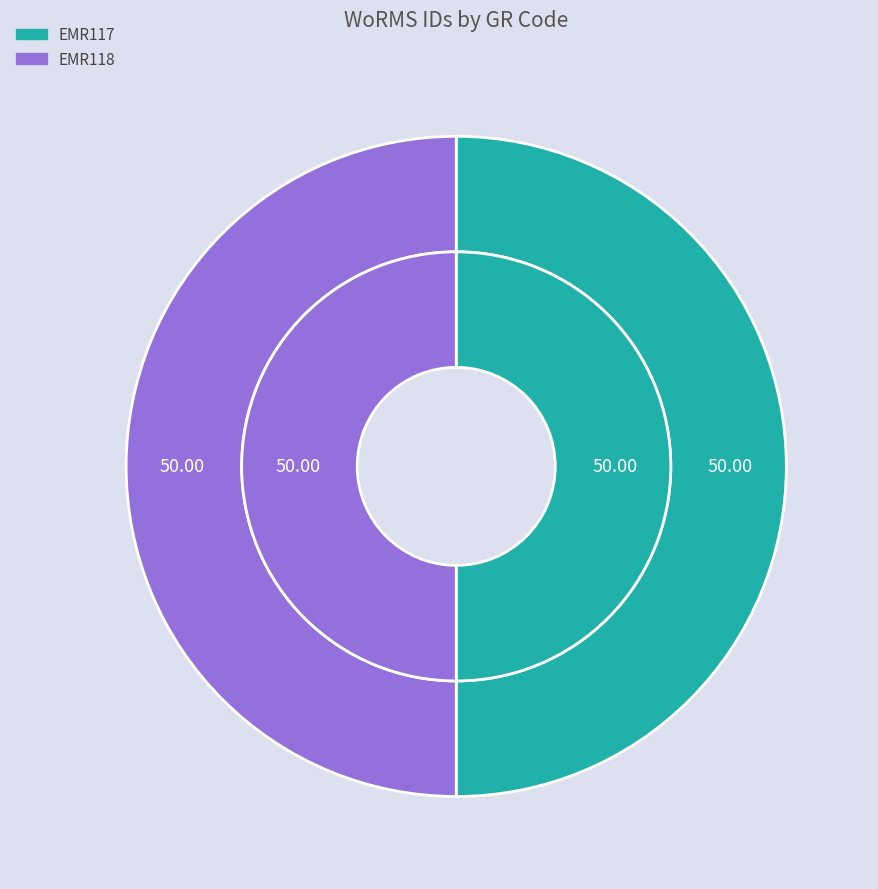

Which has a higher value, EMR117 or EMR118?

EMR118